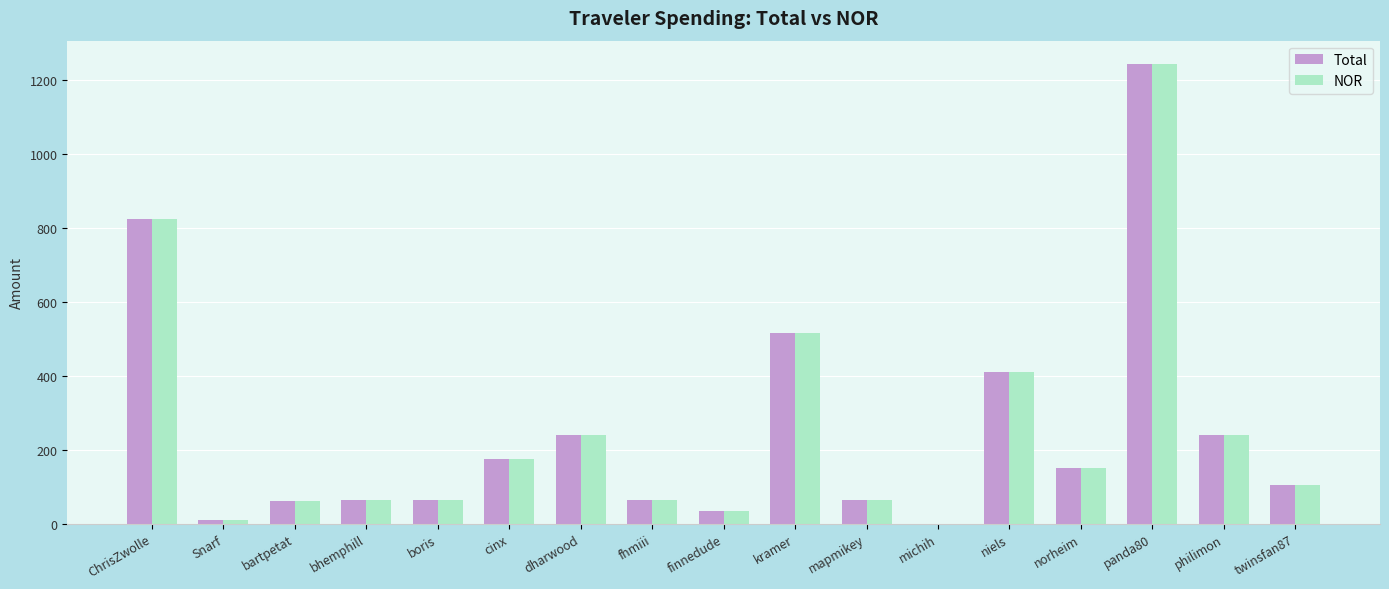

At which category is the sum across all series the highest?

panda80